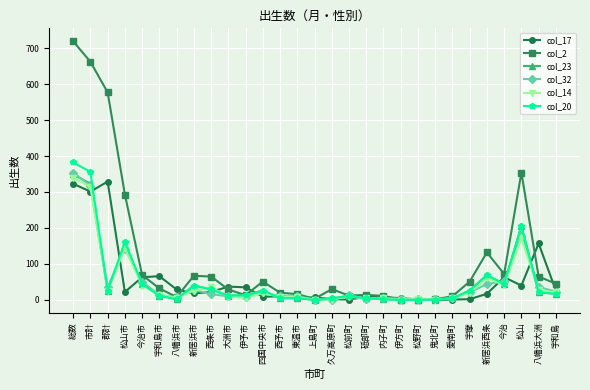

The value of col_14 at 宇摩 is 19. True or false?

True